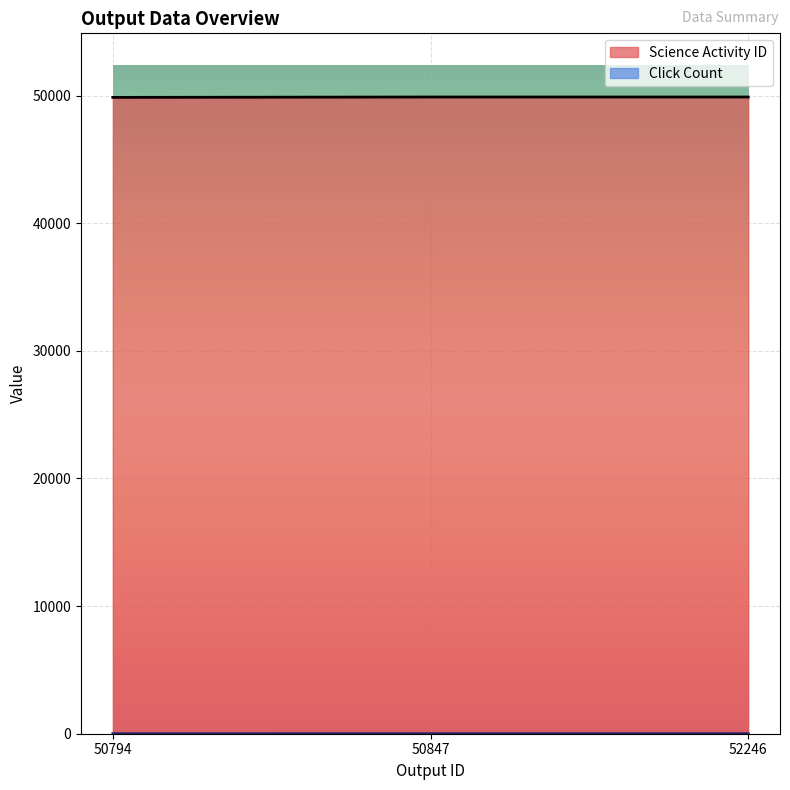

What is the difference between the highest and lowest values at 50847?

49881